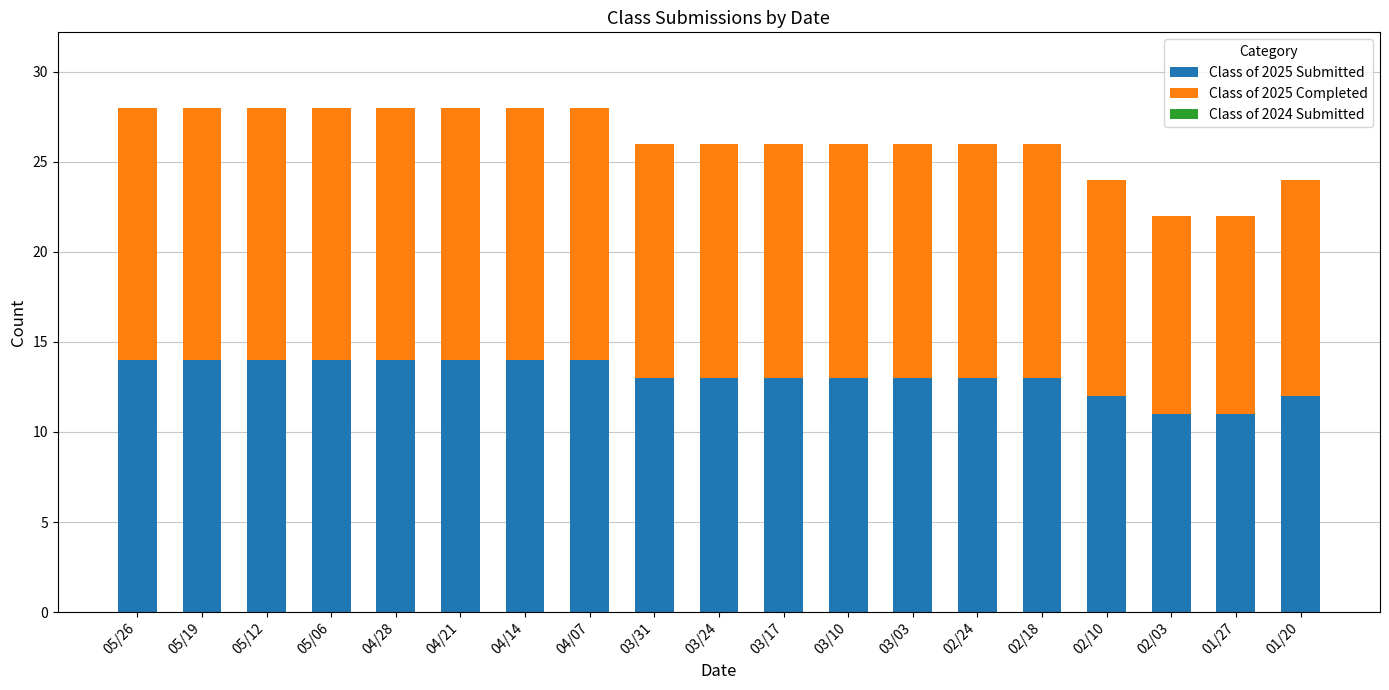

Is it true that Class of 2025 Submitted equals 14 at 05/19?

True